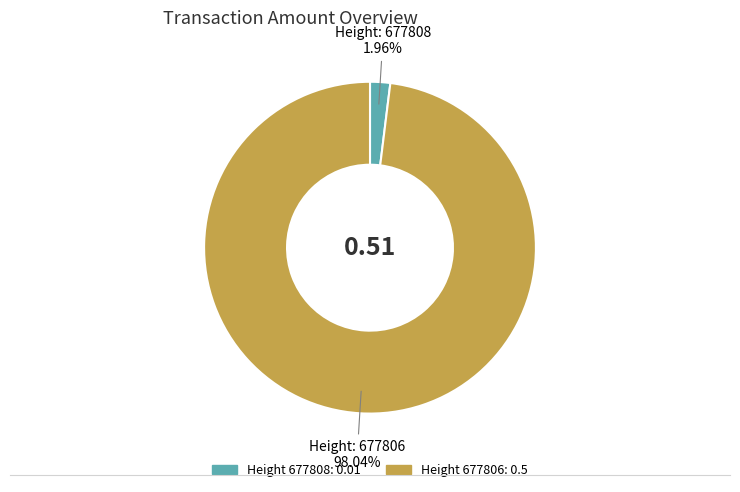

How many slices are in this pie chart?

2